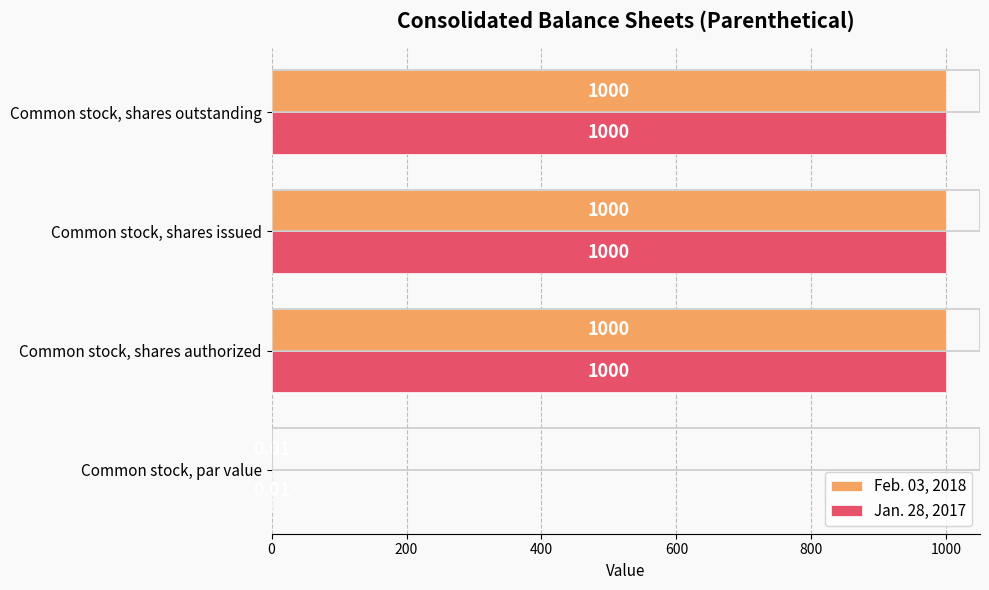

Is the value of Feb. 03, 2018 at Common stock, shares issued greater than the value of Jan. 28, 2017 at Common stock, par value?

Yes